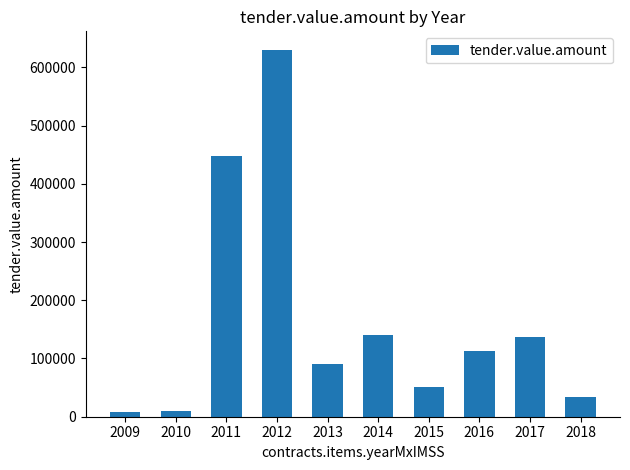

What is the maximum value shown in the chart?

630361.4